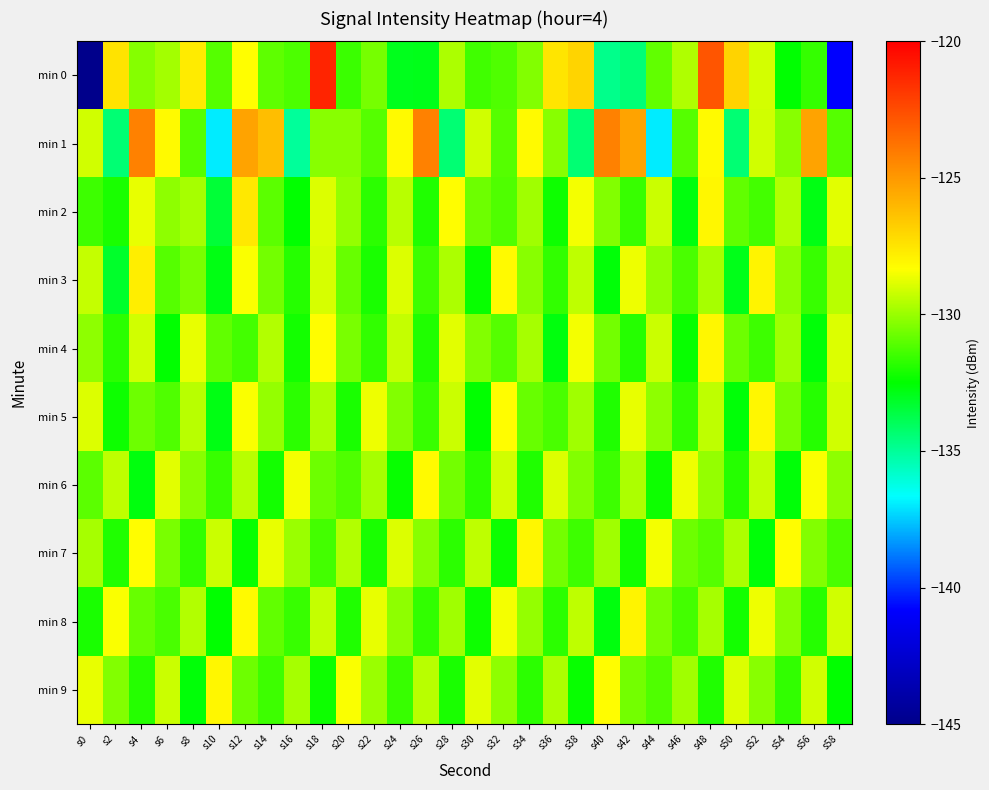

Count the number of categories in the chart.

30